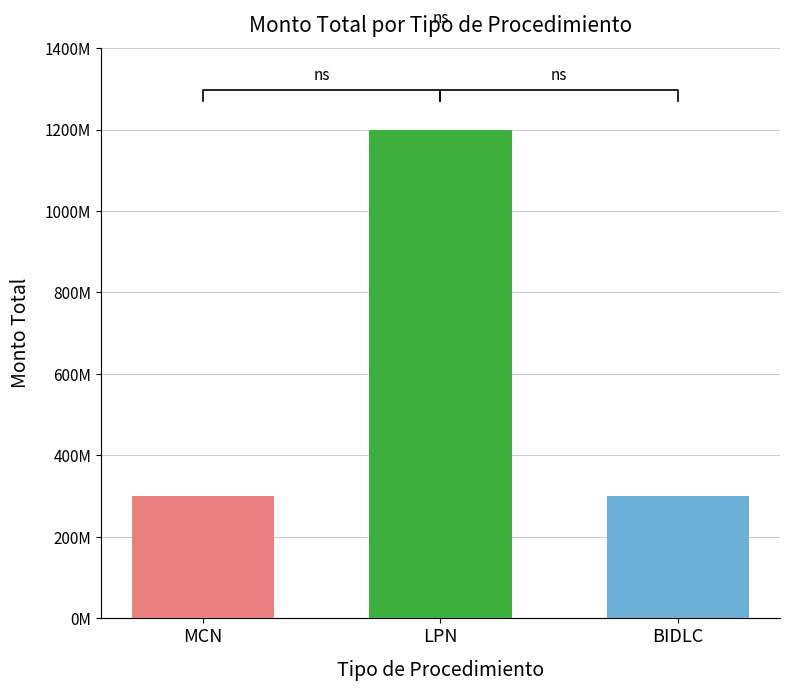

Rank the categories by value from lowest to highest.

MCN, BIDLC, LPN